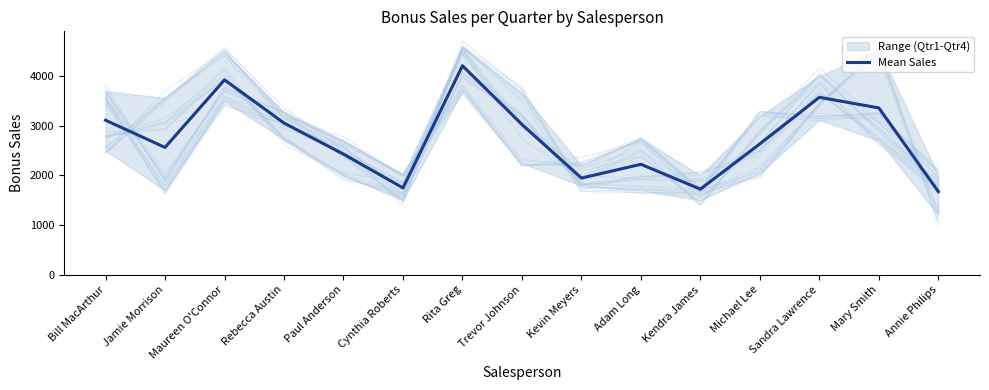

What position from the right is Bill MacArthur?

15